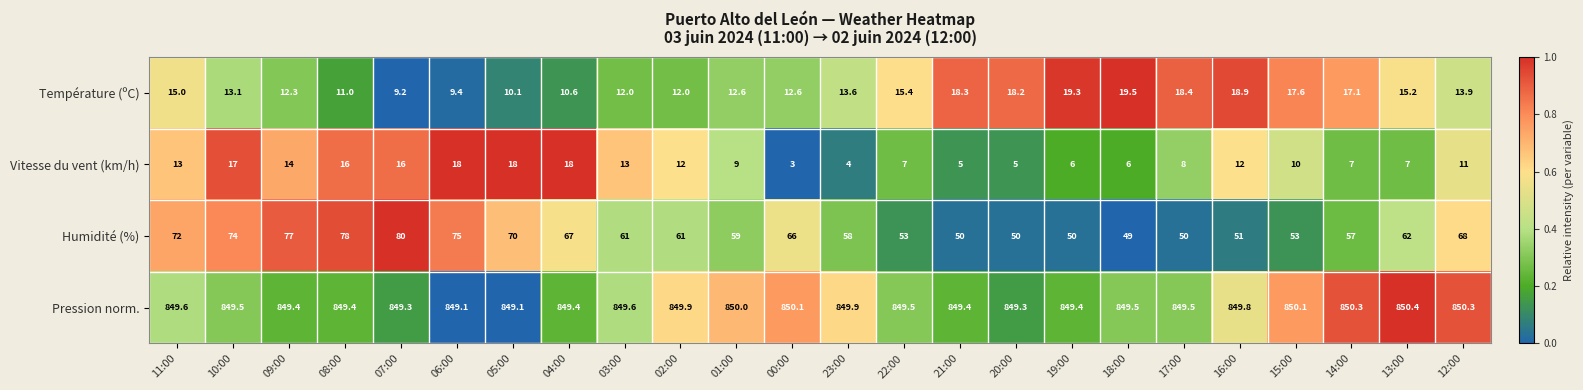

Is the value of Humidité (%) at 22:00 greater than the value of Vitesse du vent (km/h) at 16:00?

Yes